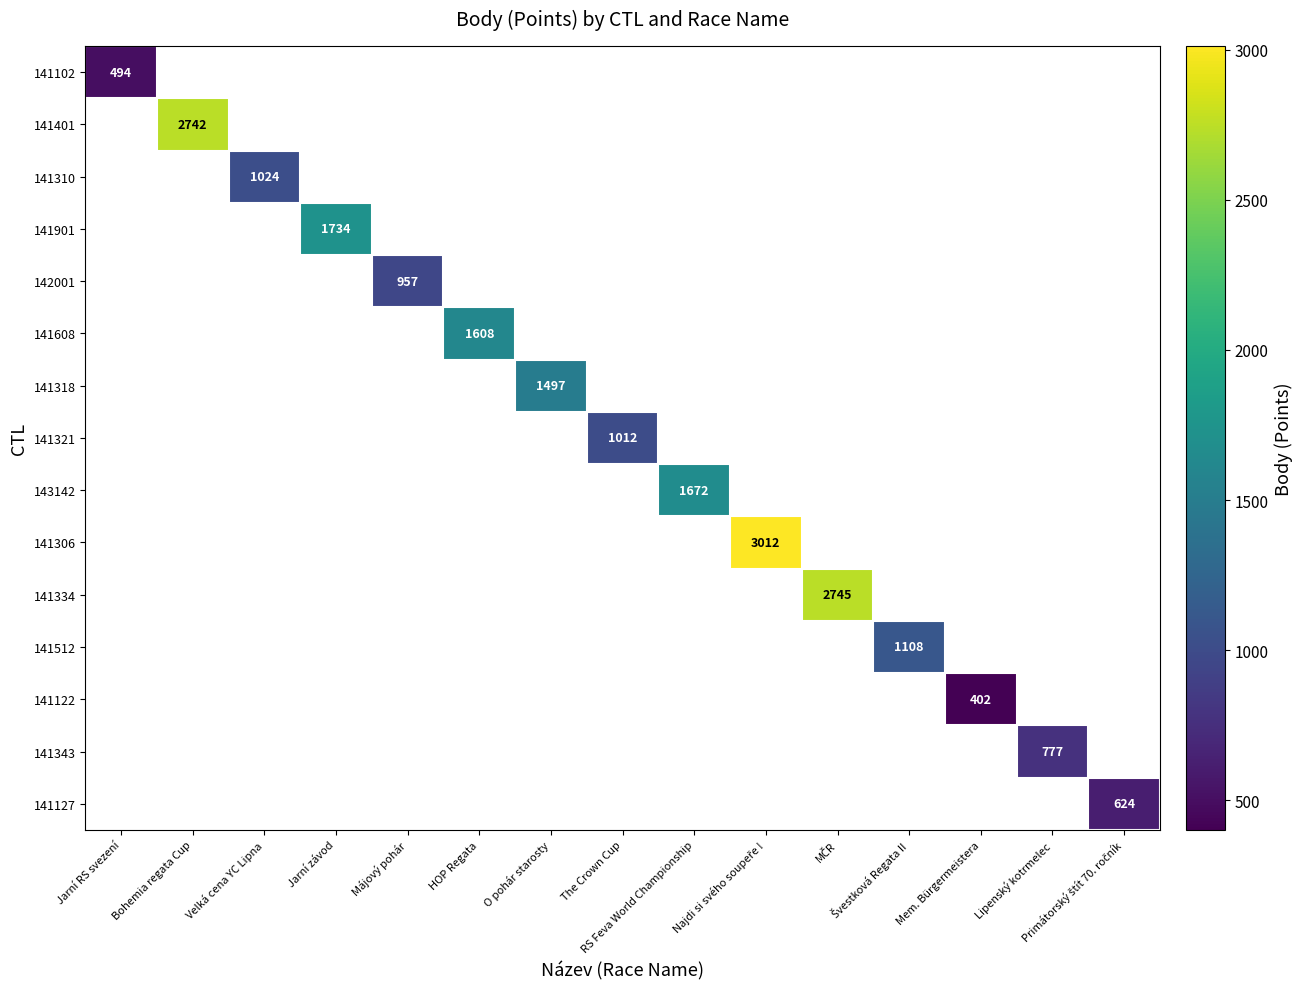

List the series in order of their overall mean, highest first.

141102, 141401, 141310, 141901, 142001, 141608, 141318, 141321, 143142, 141306, 141334, 141512, 141122, 141343, 141127